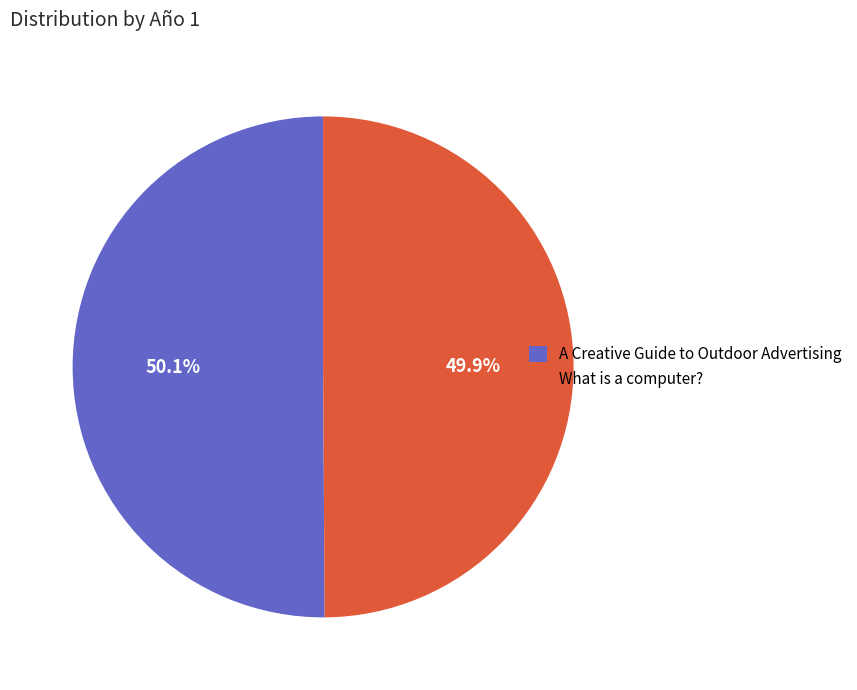

True or false: What is a computer? accounts for 50% of the total.

True